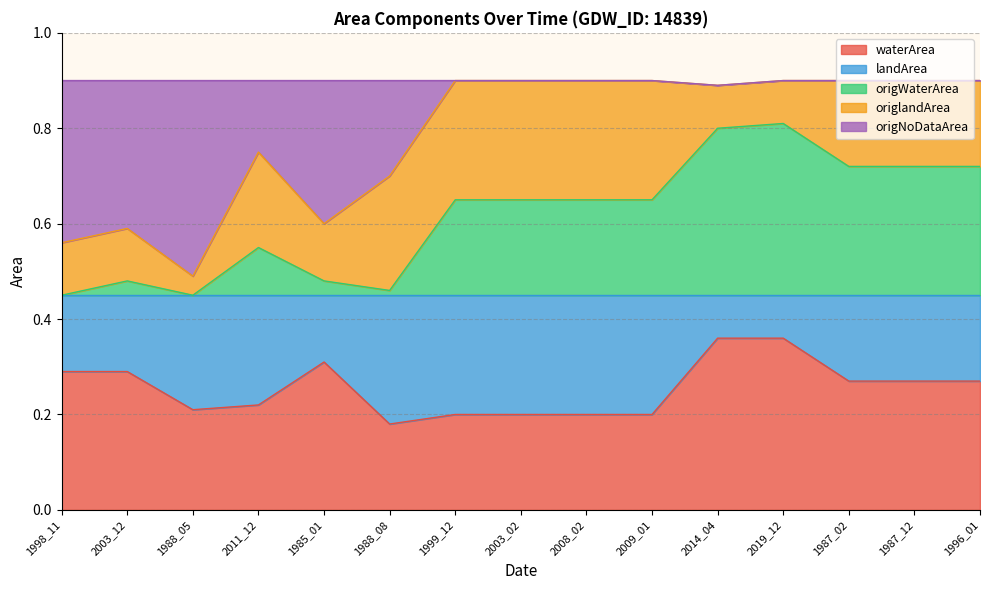

Which has a higher value, 2009_01 or 2003_12?

2003_12